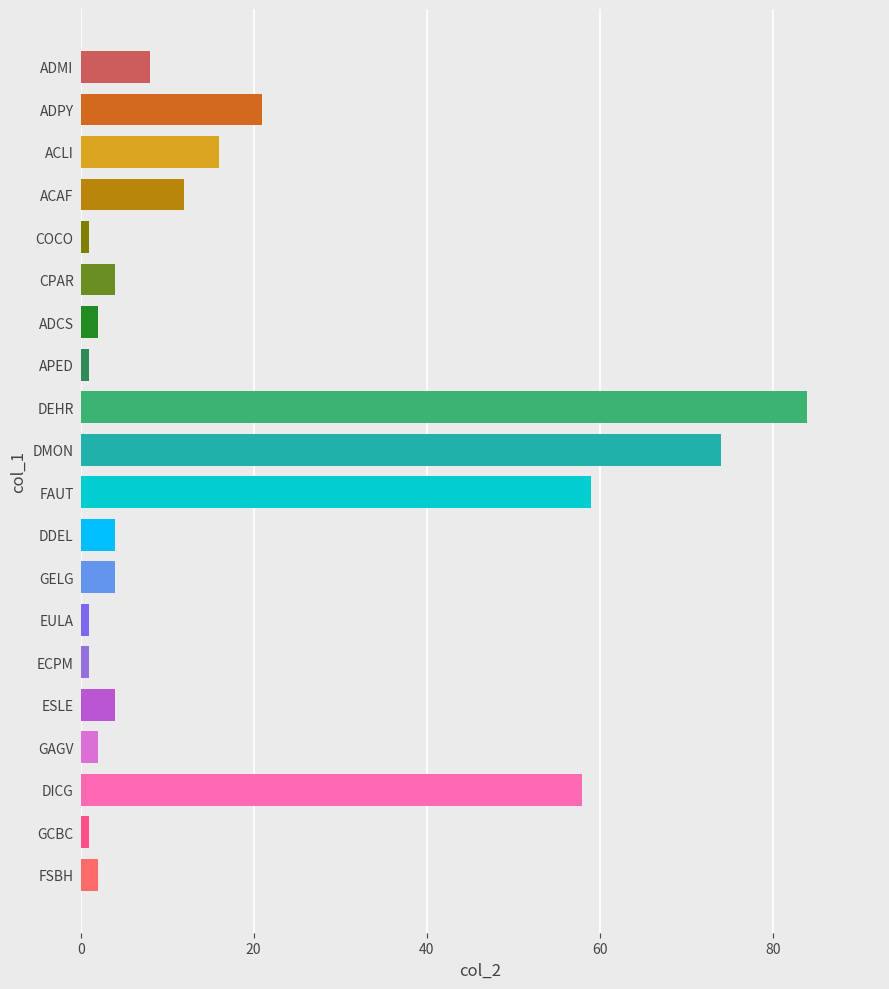

How many distinct data groups are displayed?

1